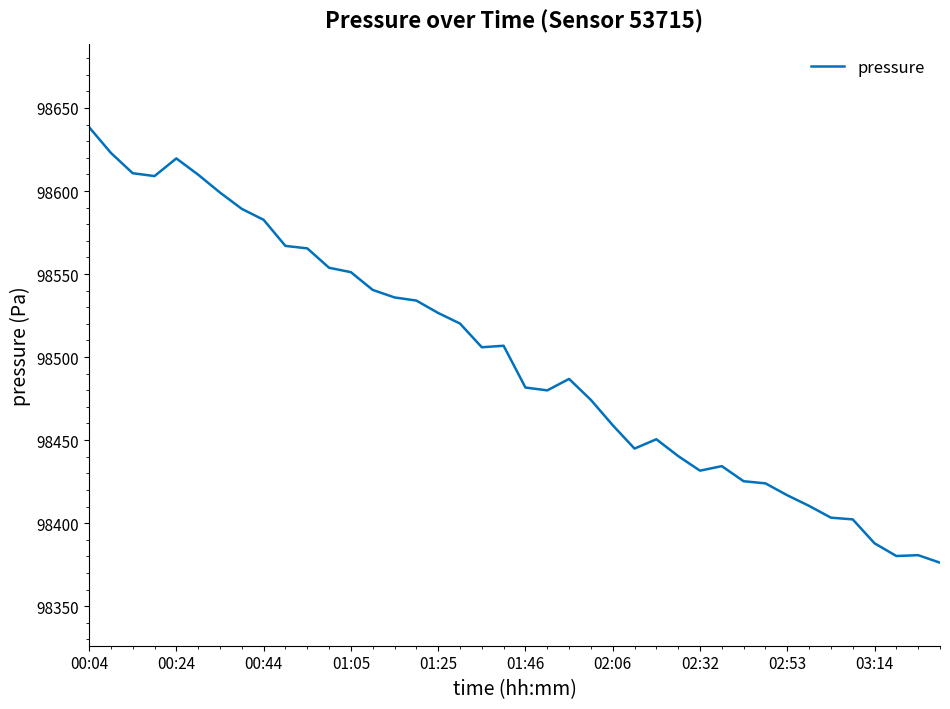

What is the minimum value shown in the chart?

98376.2